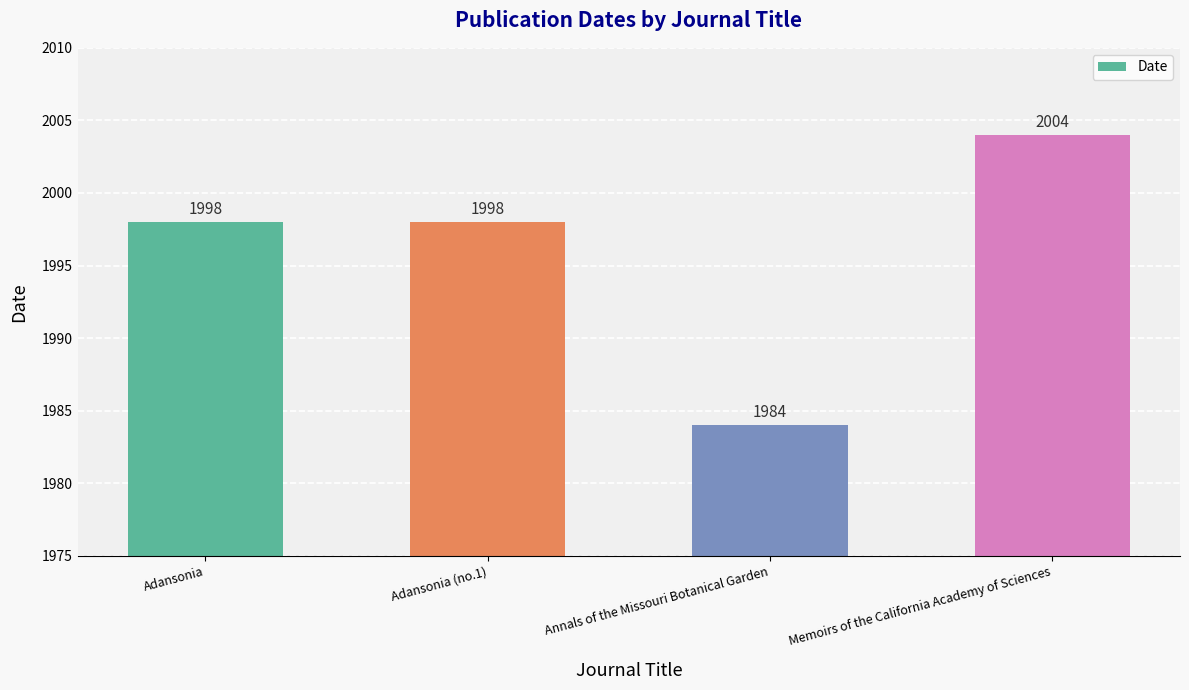

What is the difference between the maximum and minimum values?

20